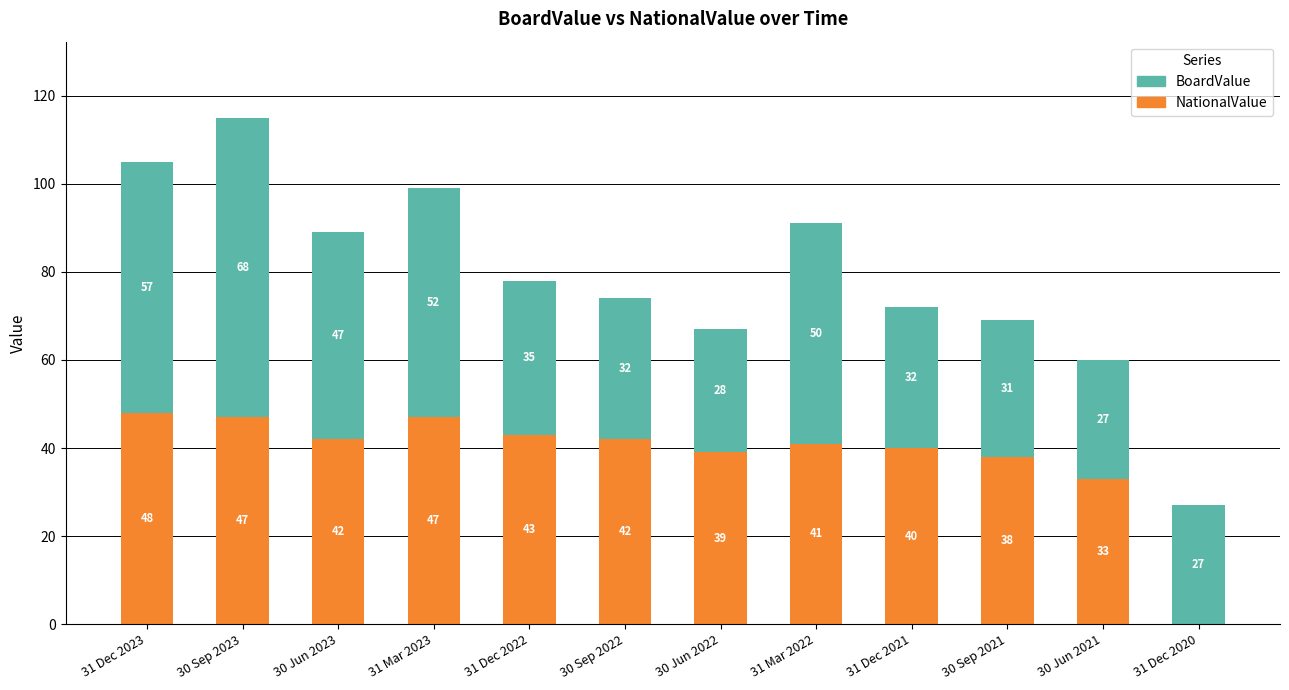

Is it true that NationalValue equals 70 at 30 Sep 2023?

False